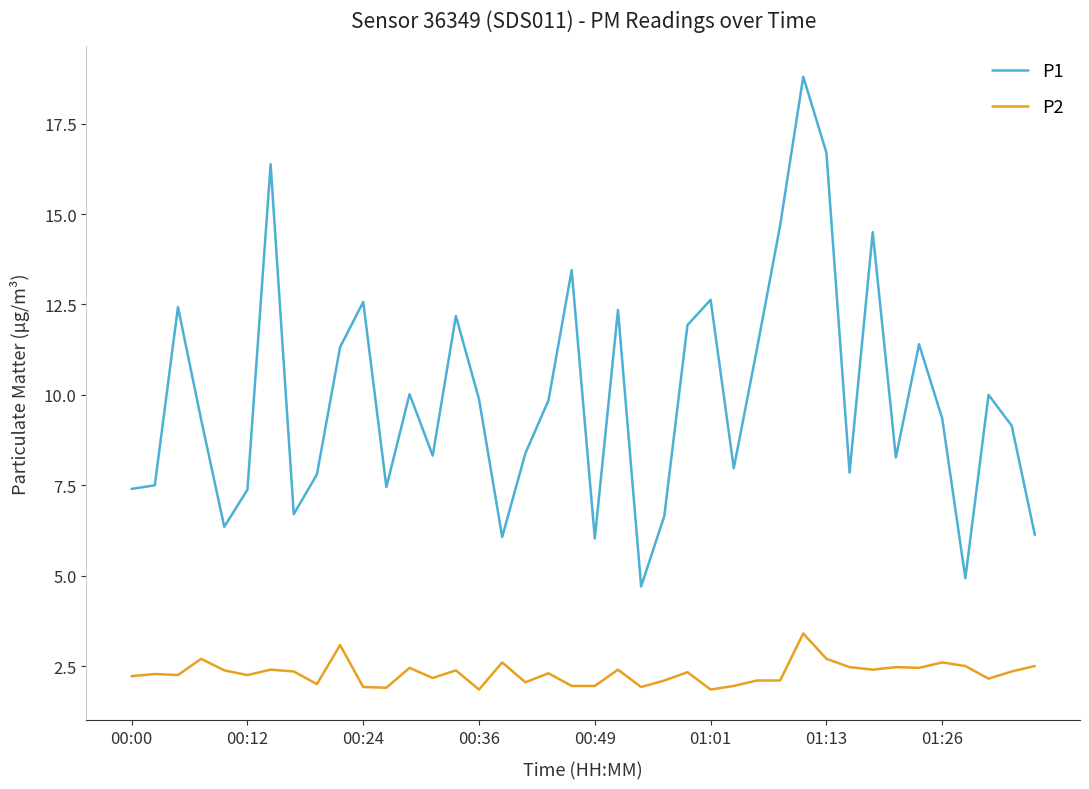

Which series has the largest total across all categories?

P1